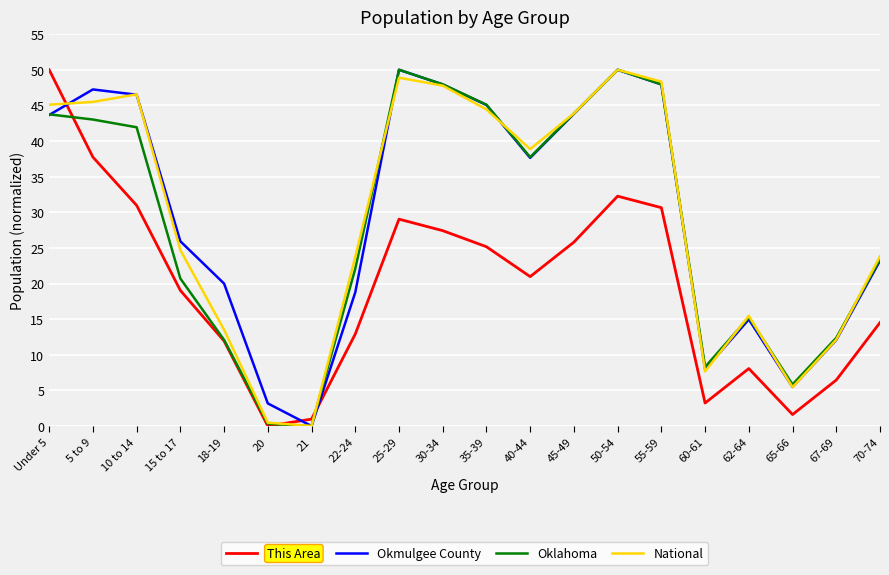

What is the total value across all series at 60-61?

27.1